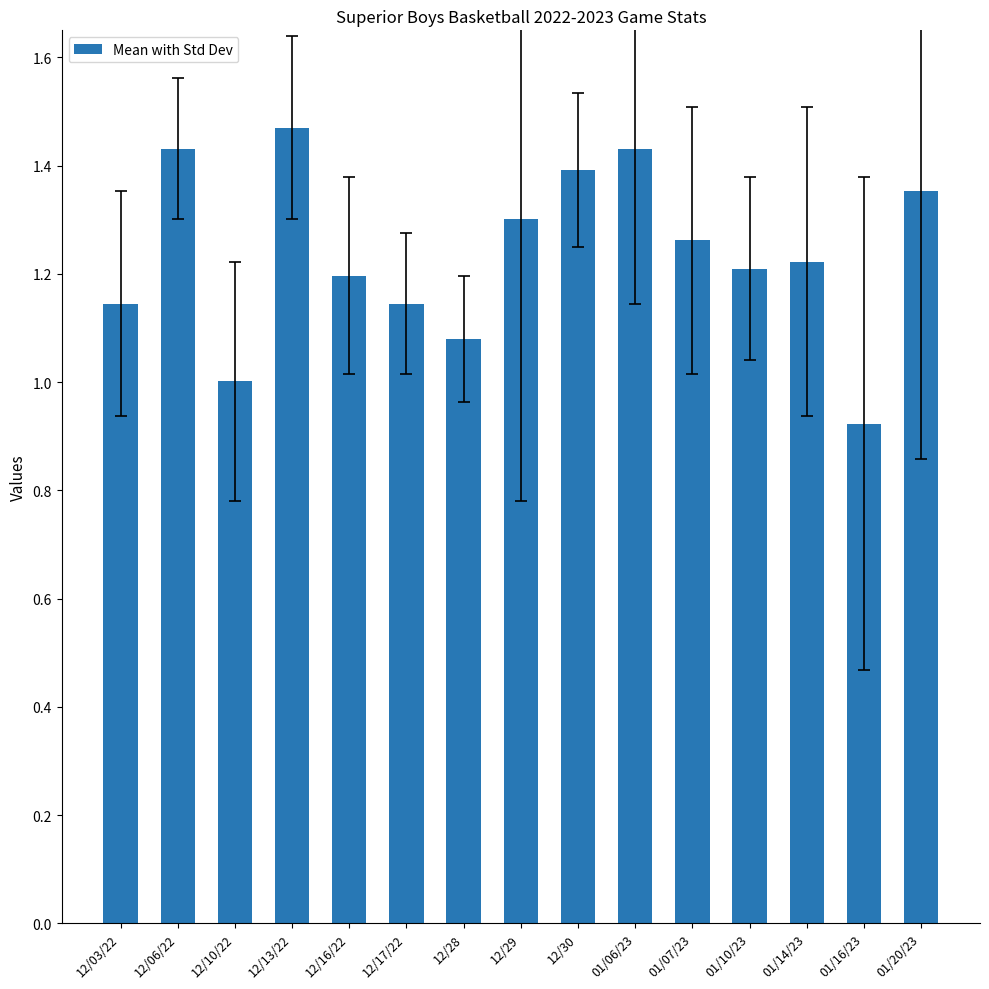

Is it true that the value at 12/06/22 is 1.4?

True